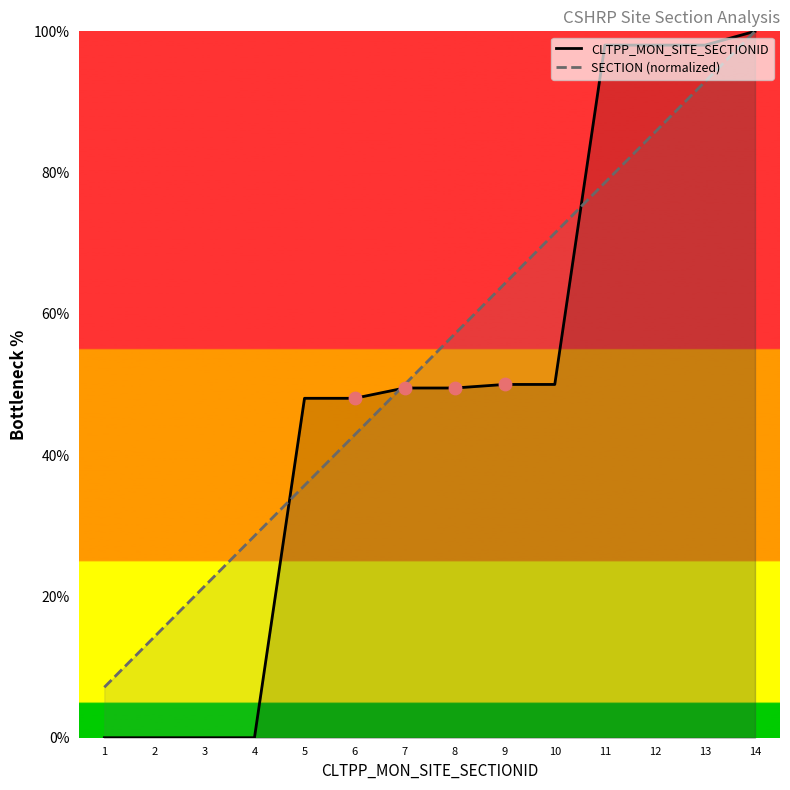

What is the total value across all series at 10?

121.4